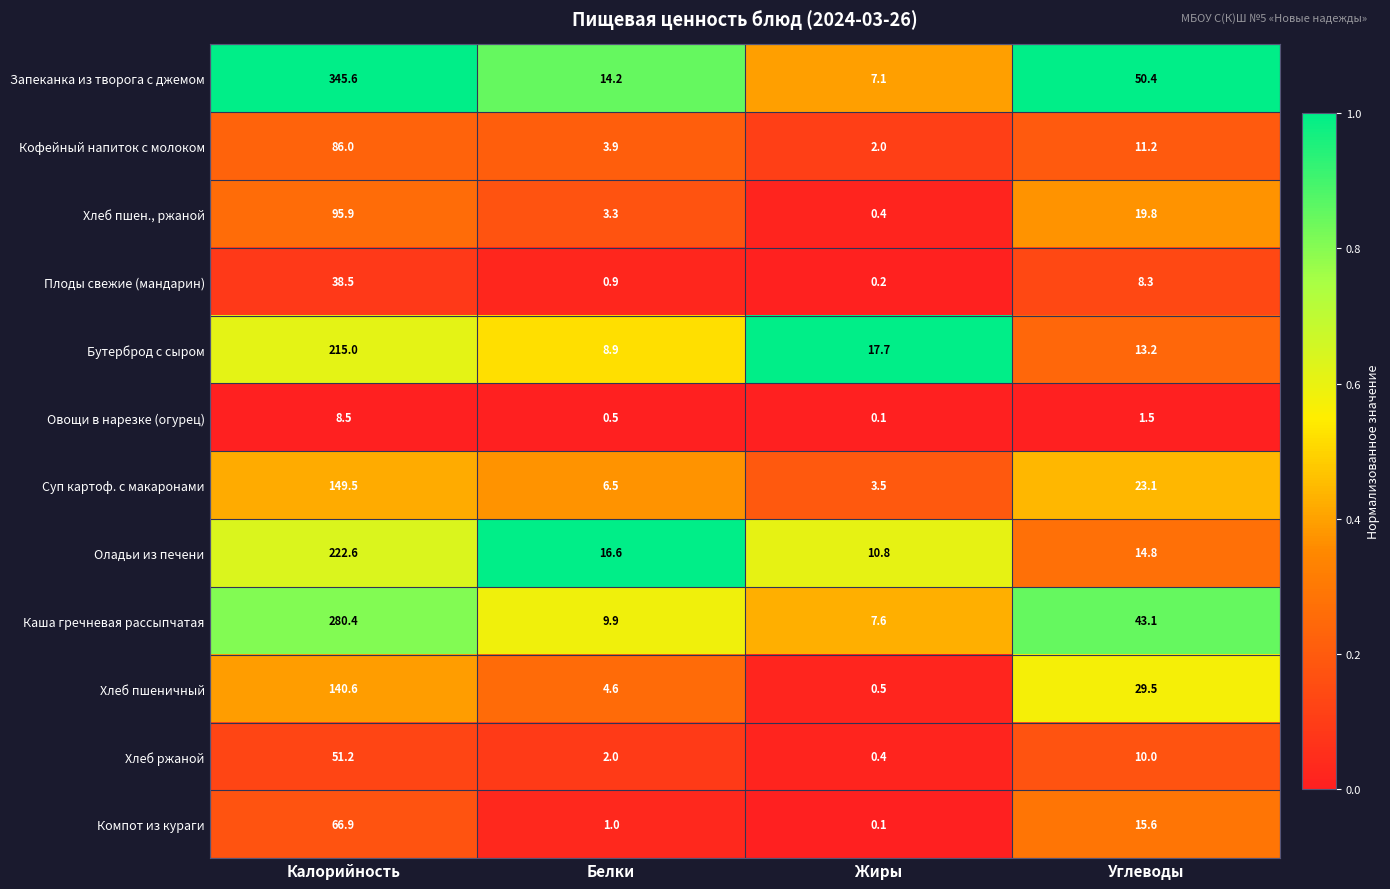

Is it true that Запеканка из творога с джемом equals 7.1 at Жиры?

True